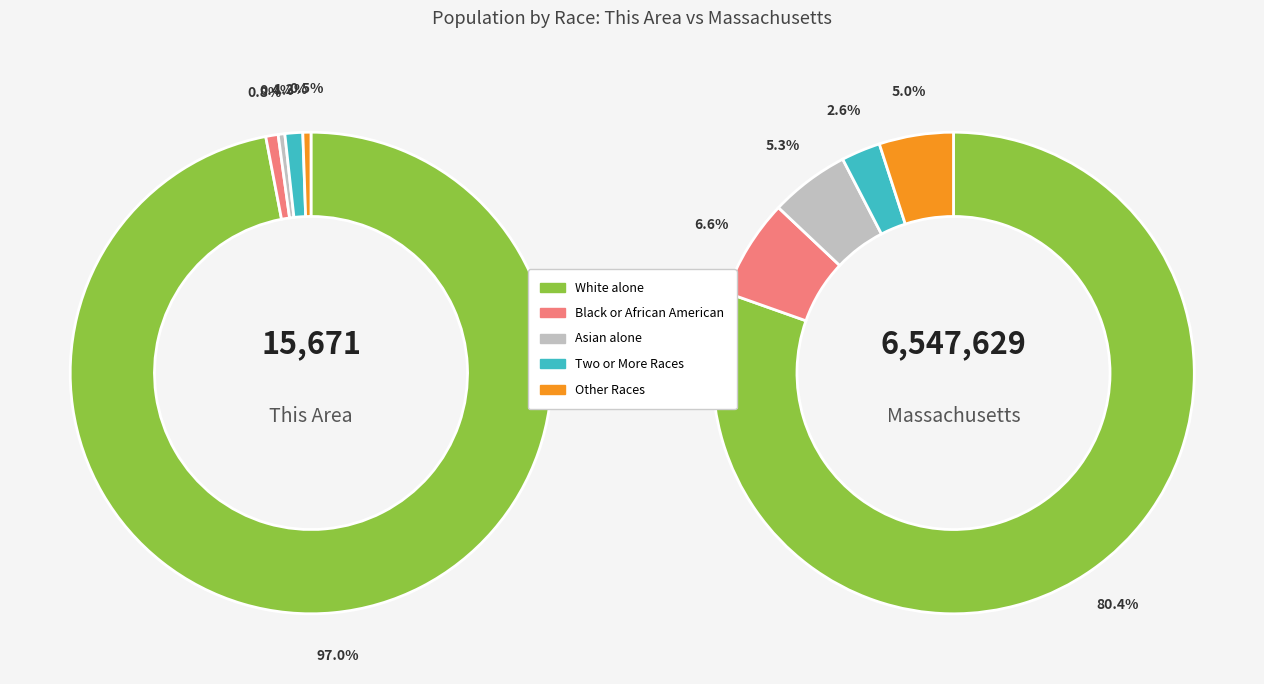

Is the sum of 3 and 2 greater than half?

No